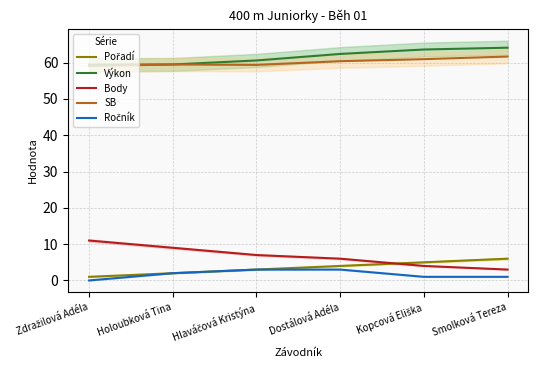

Is the value of SB at Dostálová Adéla greater than the value of Výkon at Dostálová Adéla?

No